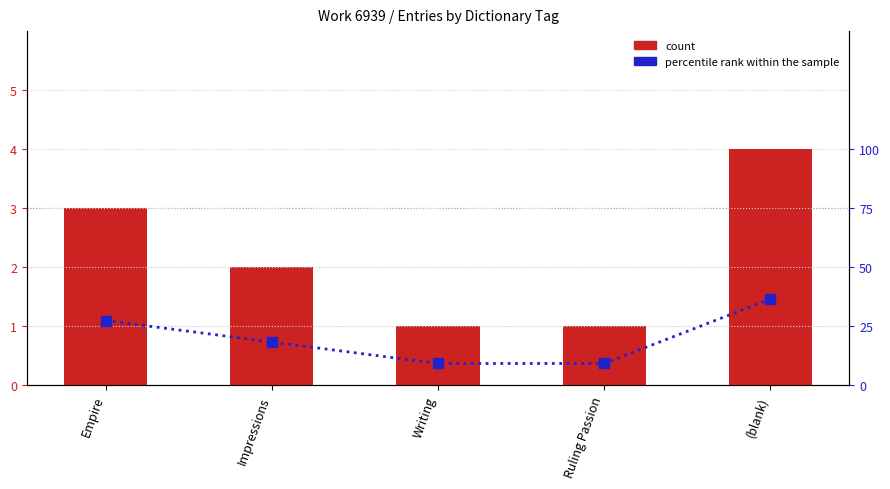

Reading left to right, extract all data points from this chart.

count: Empire=3.0	Impressions=2.0	Writing=1.0	Ruling Passion=1.0	(blank)=4.0
percentile rank within the sample: Empire=27.3	Impressions=18.2	Writing=9.1	Ruling Passion=9.1	(blank)=36.4